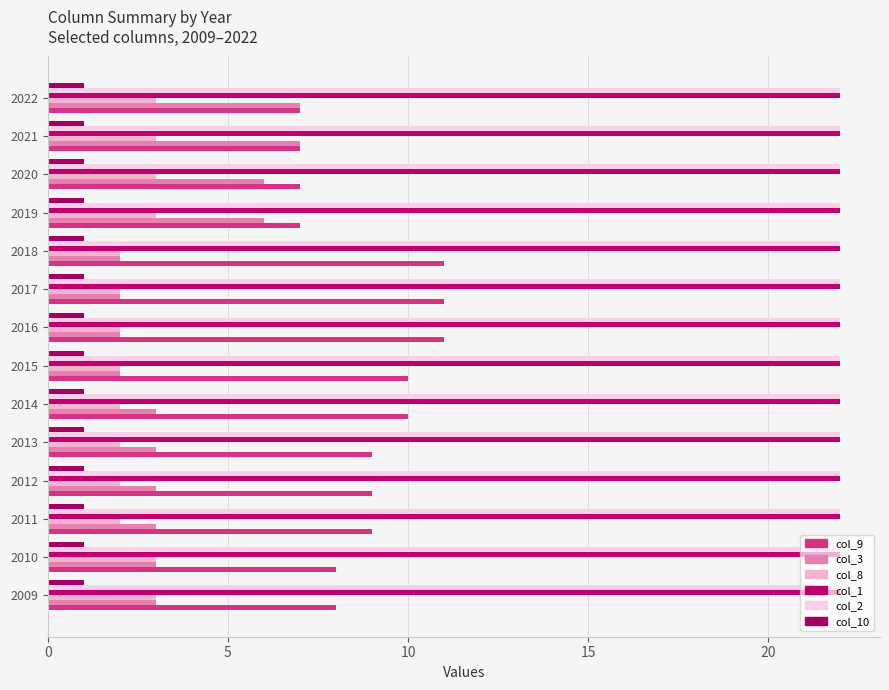

What is the difference between the maximum and minimum values in the col_3 series?

5